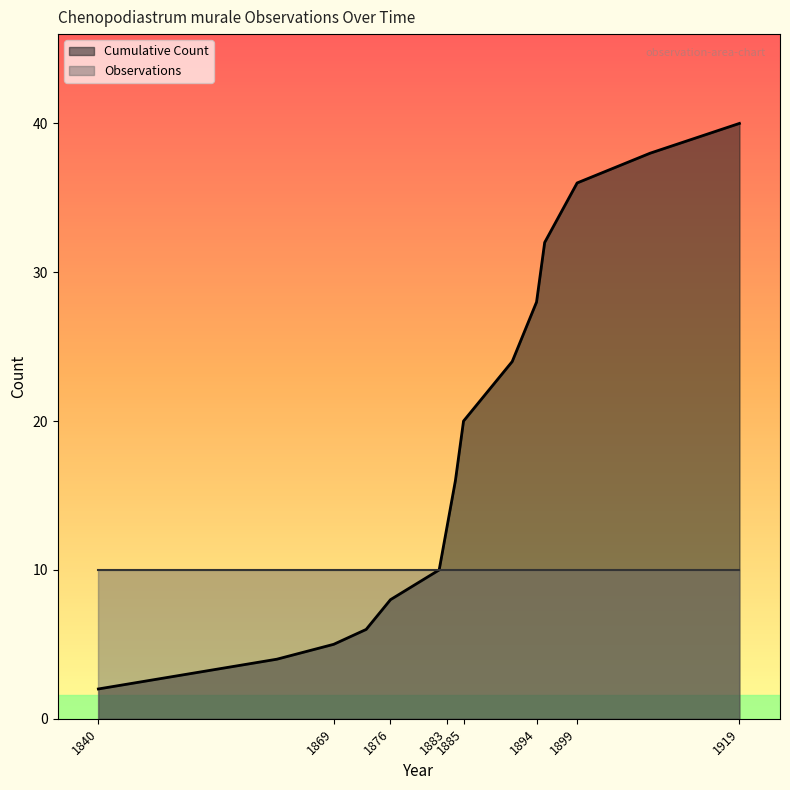

Reading left to right, what are all the values shown in this chart?

2	4	5	6	8	10	13	16	20	24	28	32	36	38	40